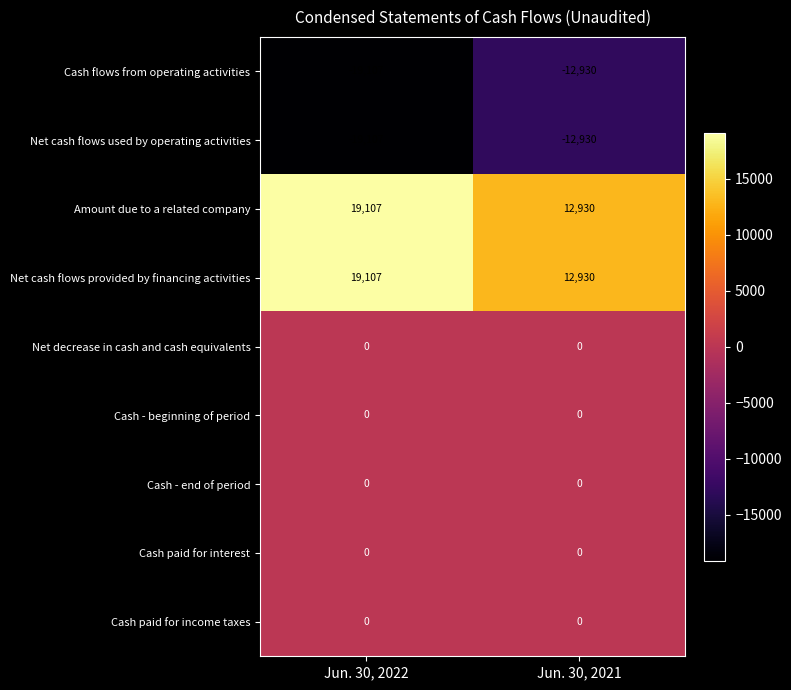

What is the greatest value displayed?

19107